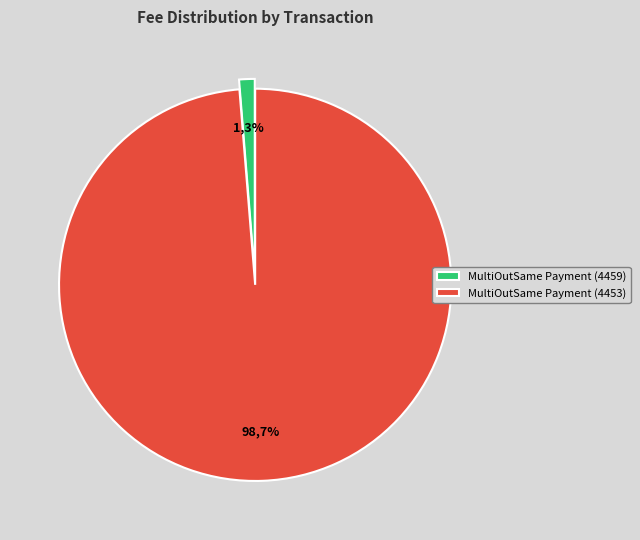

How many segments does this pie chart have?

2